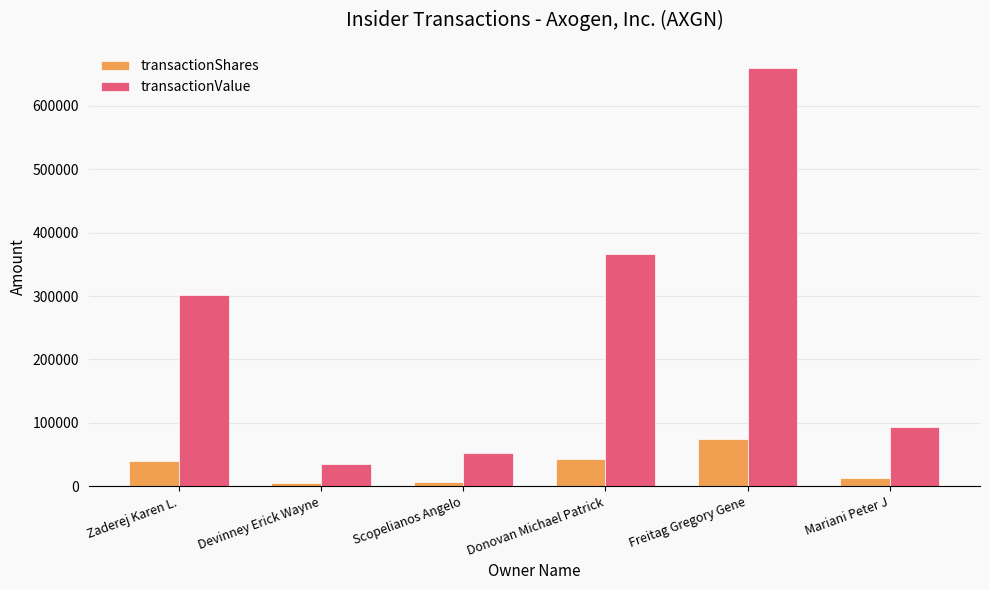

What is the spread (max minus min) of values at Donovan Michael Patrick?

323881